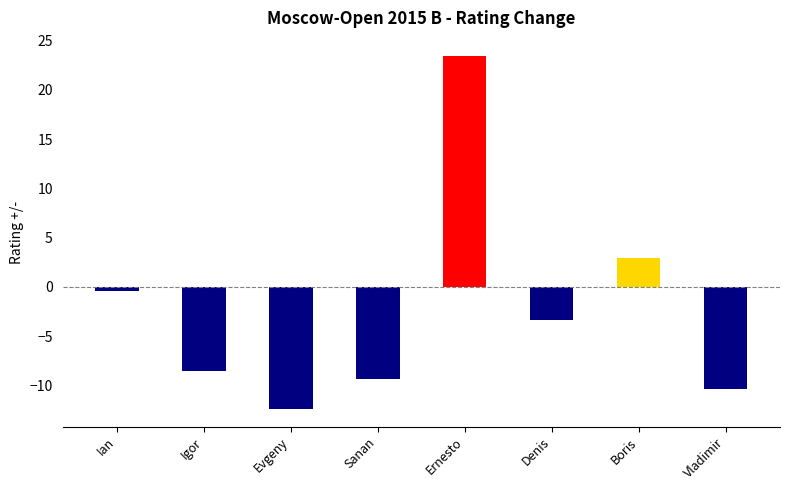

Reading left to right, extract all data points from this chart.

Ian=-0.4	Igor=-8.6	Evgeny=-12.4	Sanan=-9.4	Ernesto=23.5	Denis=-3.4	Boris=2.9	Vladimir=-10.4